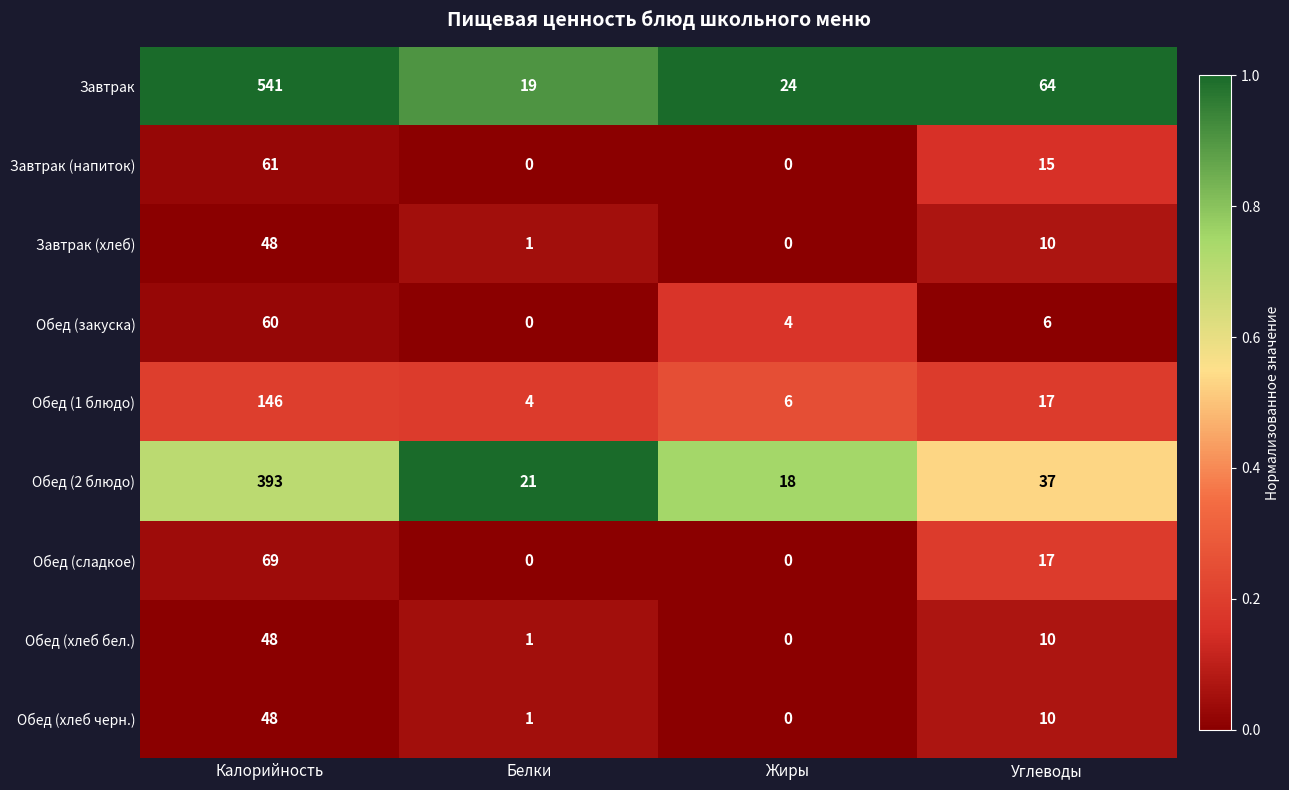

What is the sum of all Завтрак values?

648